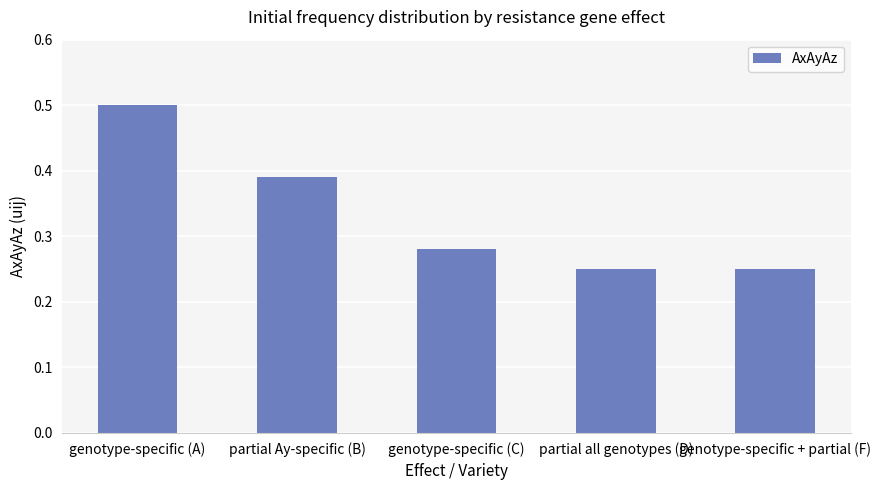

What is the label of the 4th bar from the left?

partial all genotypes (D)